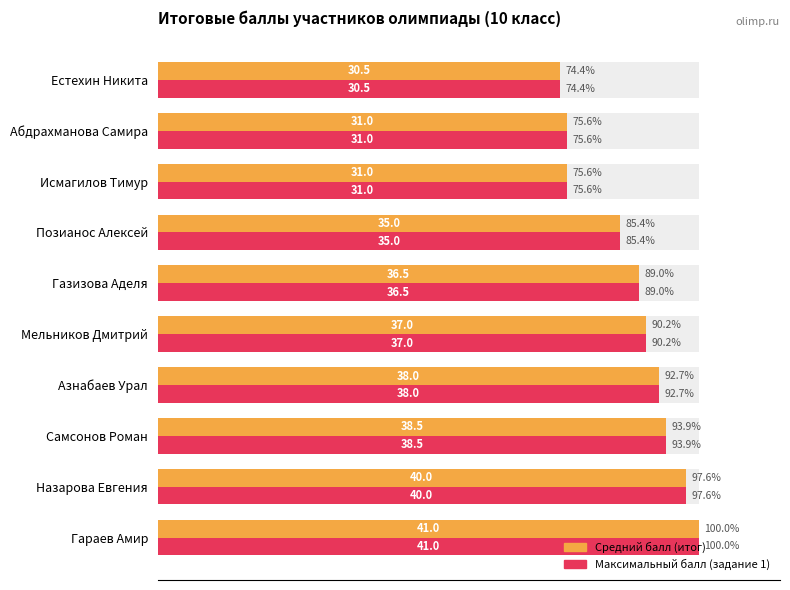

At 9, list the series in order from largest to smallest.

Средний балл (итог), Максимальный балл (задание 1)